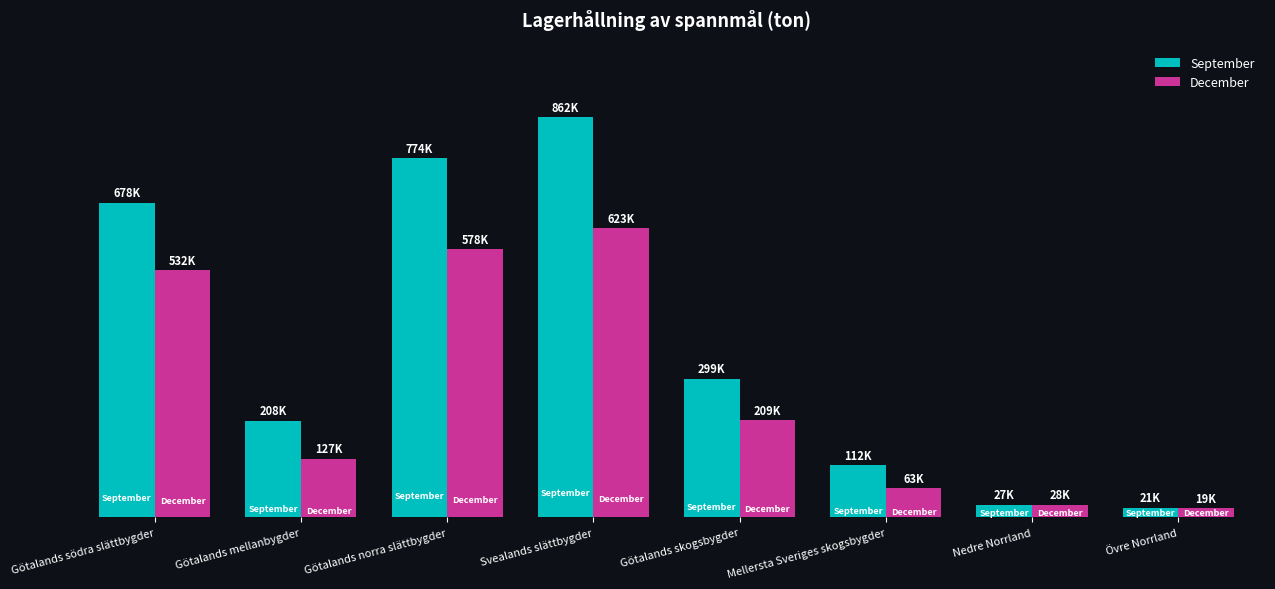

What position from the right is Nedre Norrland?

2